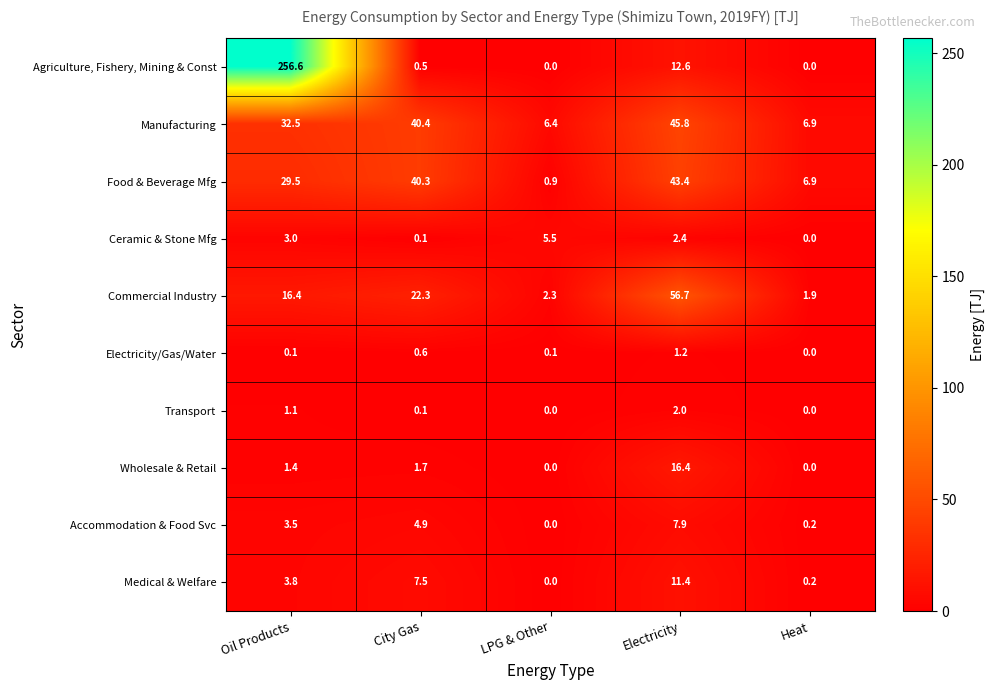

Which series changed the most between City Gas and LPG & Other?

Food & Beverage Mfg